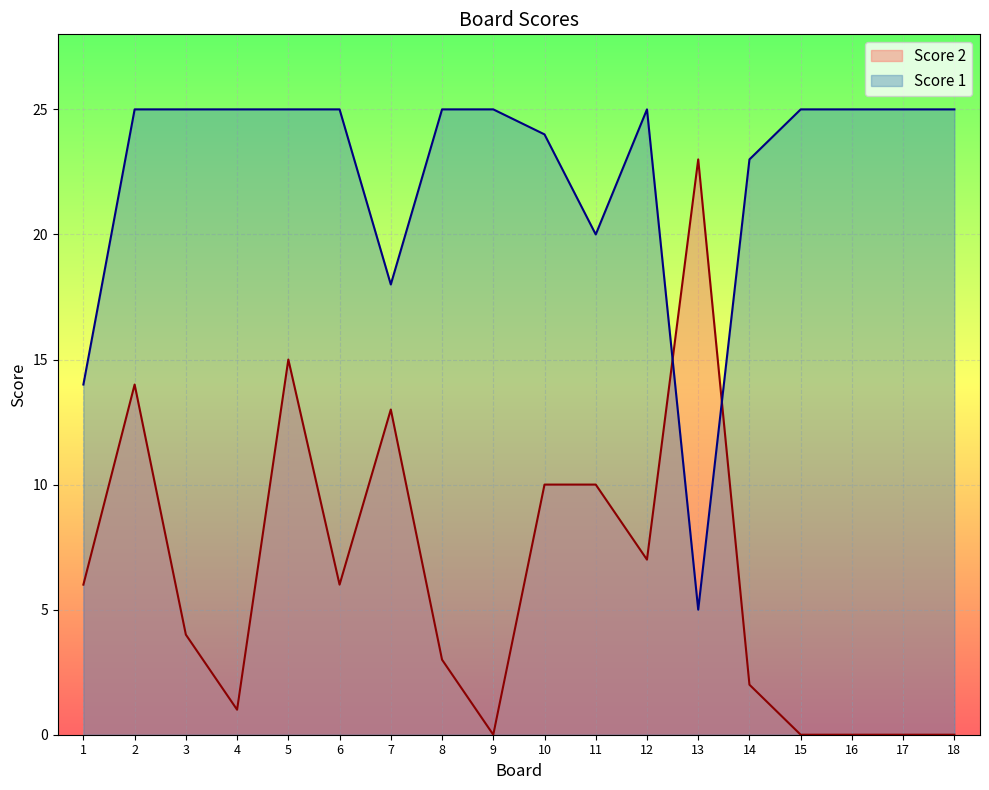

Count the number of categories in the chart.

18